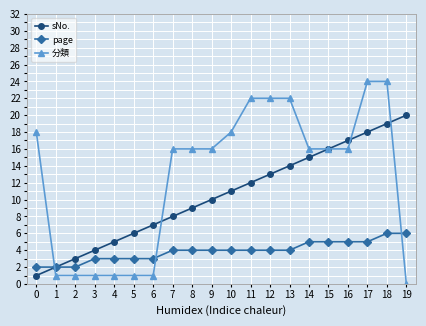

True or false: 分類 and page intersect in this chart.

True